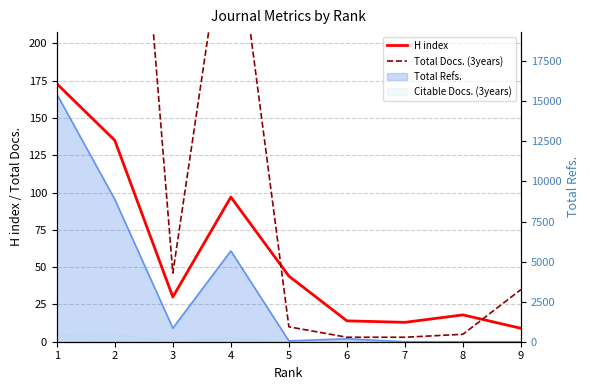

How many data points in Total Docs. (3years) are less than 35?

4